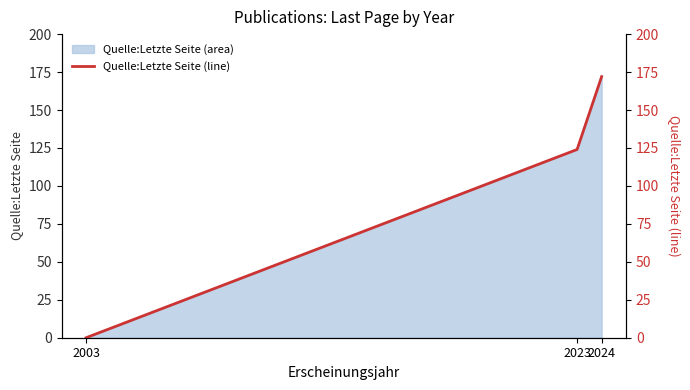

Which label corresponds to the smallest value in the chart?

2003